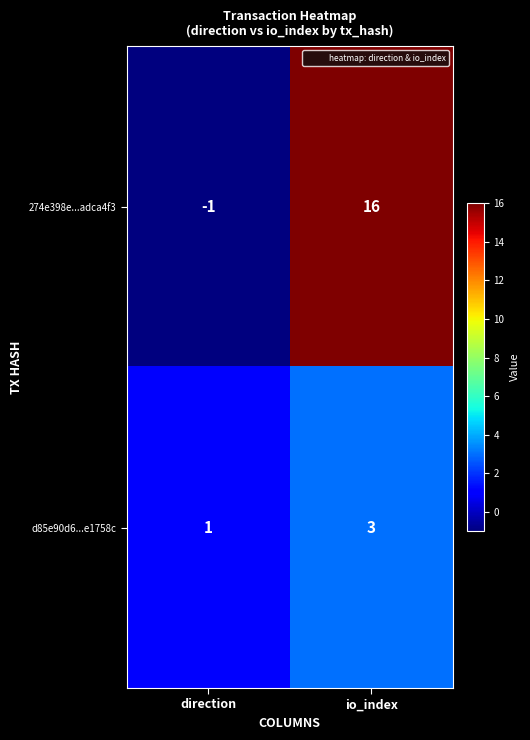

What is the total value across all series at io_index?

19